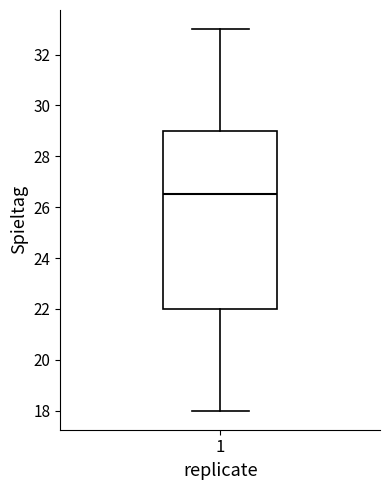

Read this box plot against the y-axis: the position of the median line, the range covered by the box, and the ends of both whiskers. The values are not printed on the chart, so give them approximately, as read against the axis.

median 26.6, box 22.0 to 29.0, whiskers 18.0 to 33.0